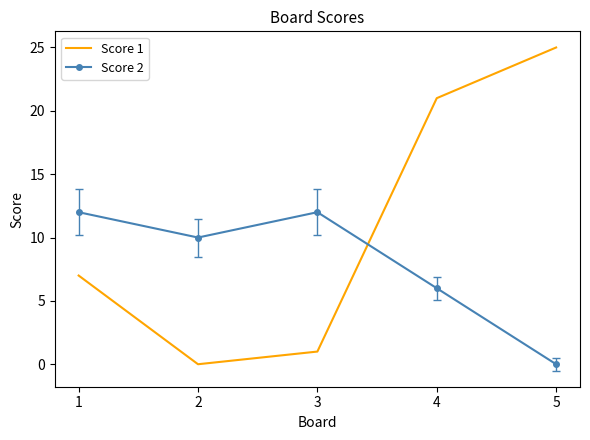

Is the value of Score 2 at 2 greater than the value of Score 1 at 4?

No